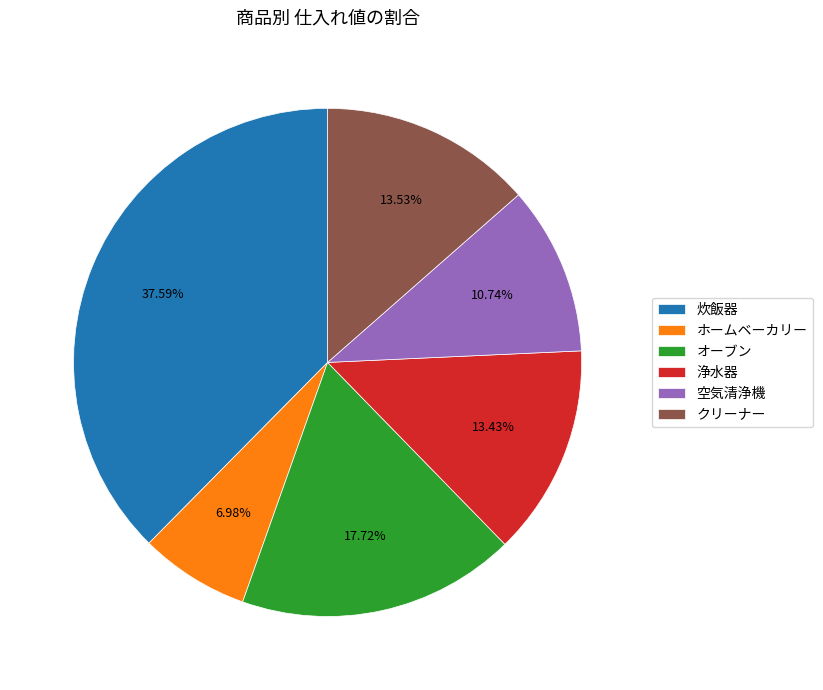

To the nearest percent, what is the average slice percentage?

17%